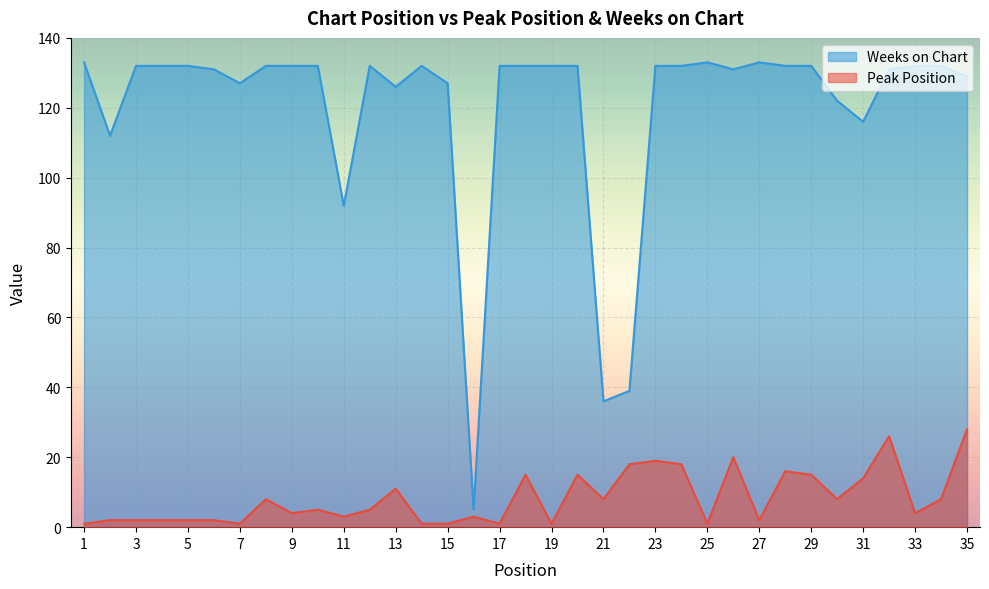

The Peak Position series shows 7 at 23. True or false?

False